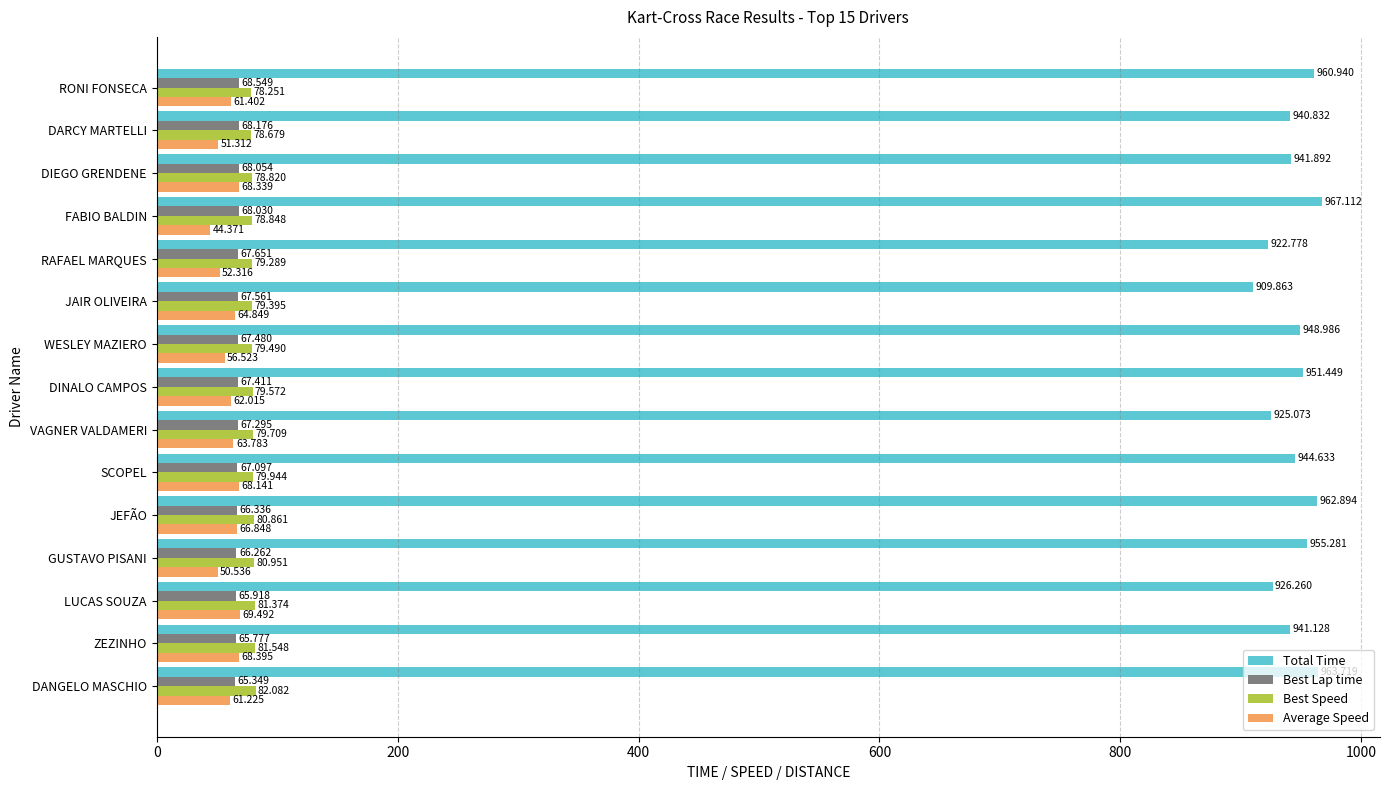

At which label is Total Time closest to 938?

DARCY MARTELLI